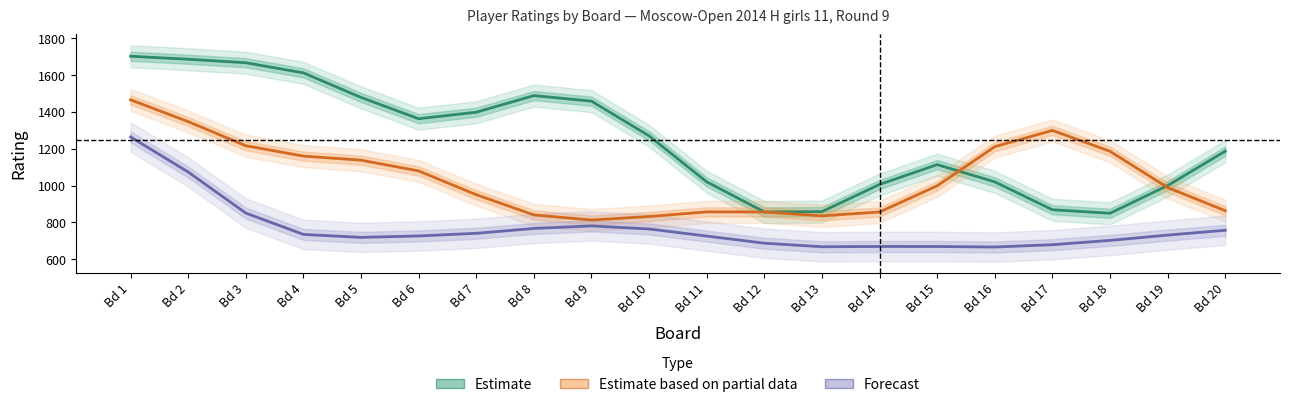

What is the value of the Estimate point at the 10th from the left?

1270.1